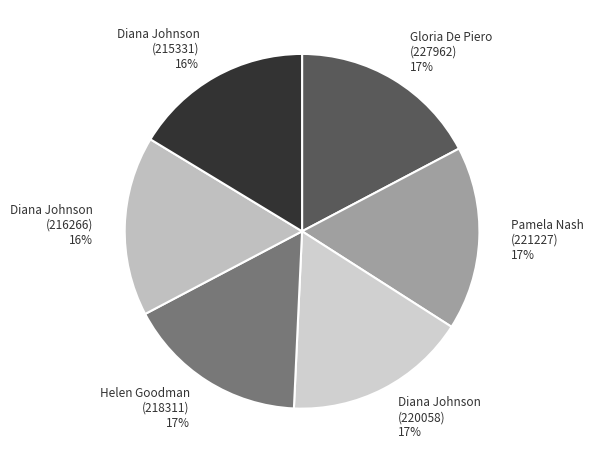

Combined, do Diana Johnson (220058) 17% and Gloria De Piero (227962) 17% account for over 50%?

No